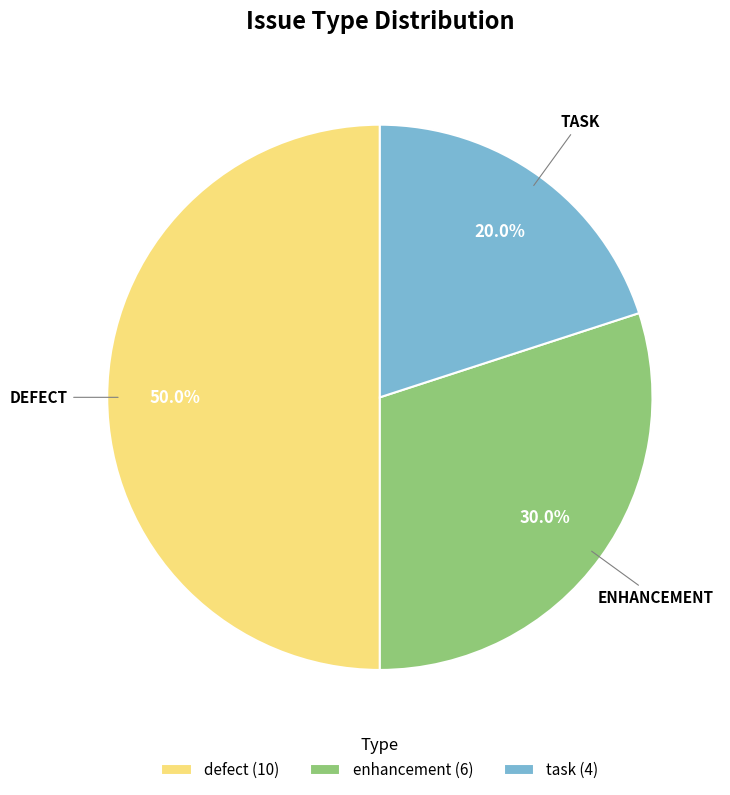

Does task (4) represent more than half of the total?

No